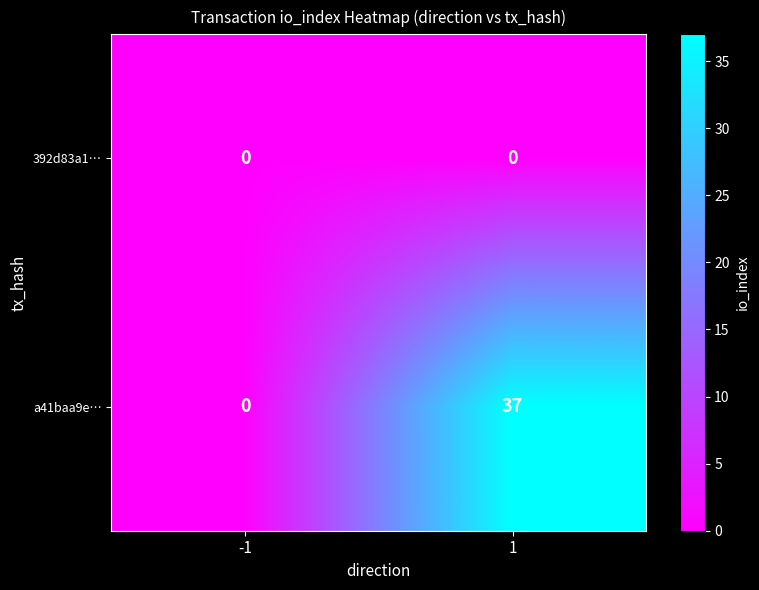

What is the maximum value for a41baa9e…?

37